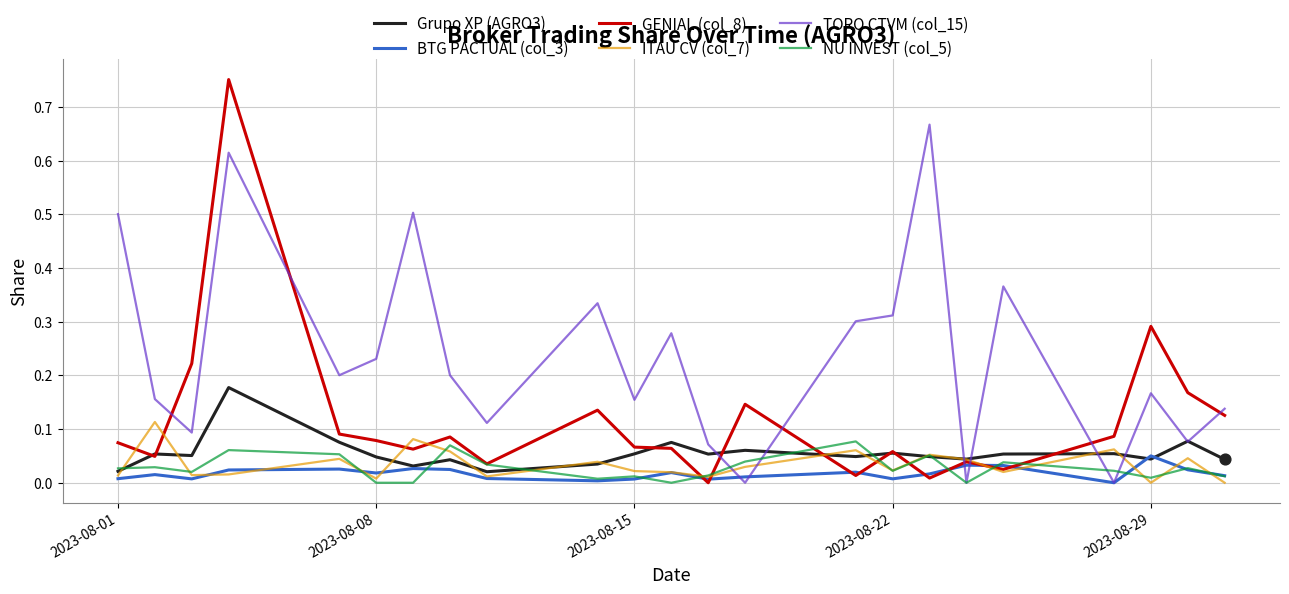

Which series has the largest total across all categories?

TORO CTVM (col_15)